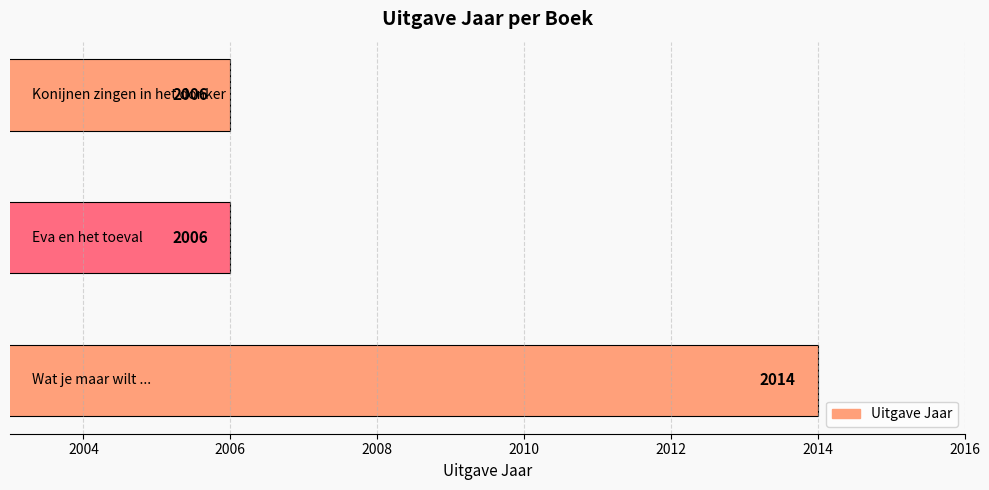

What is the average value?

2009